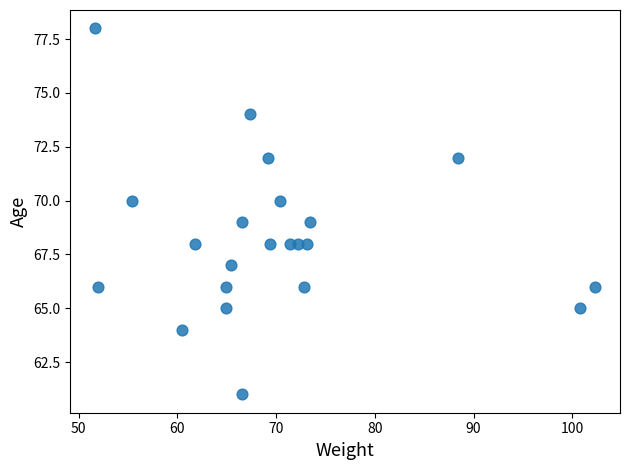

What is the range of Y values (max minus min)?

17